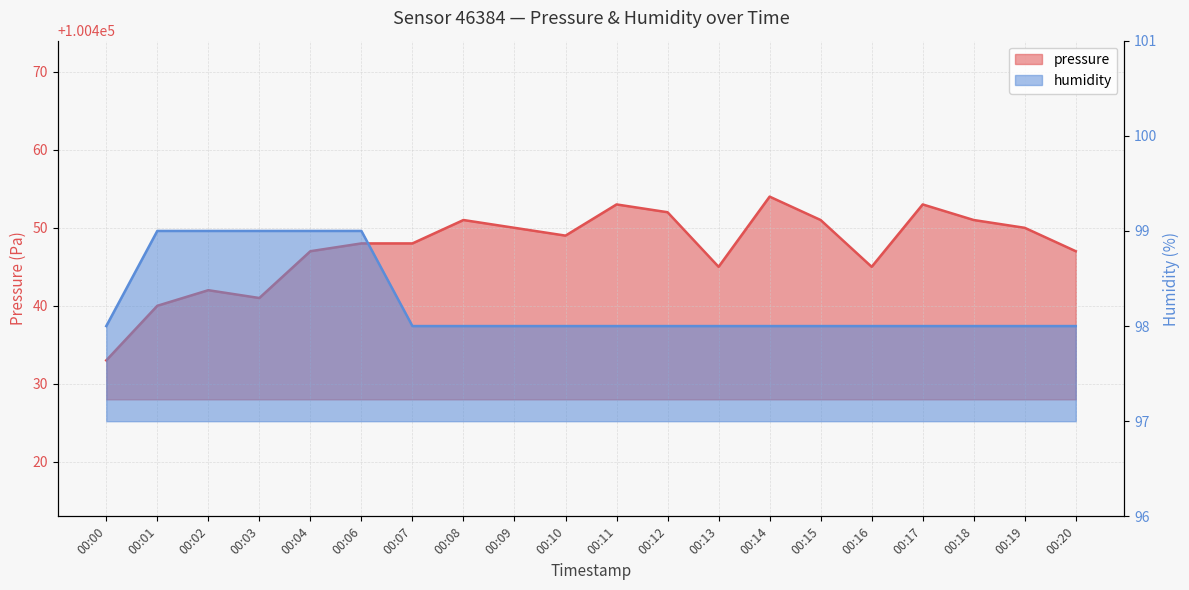

What is the approximate value of pressure at 00:11?

100453